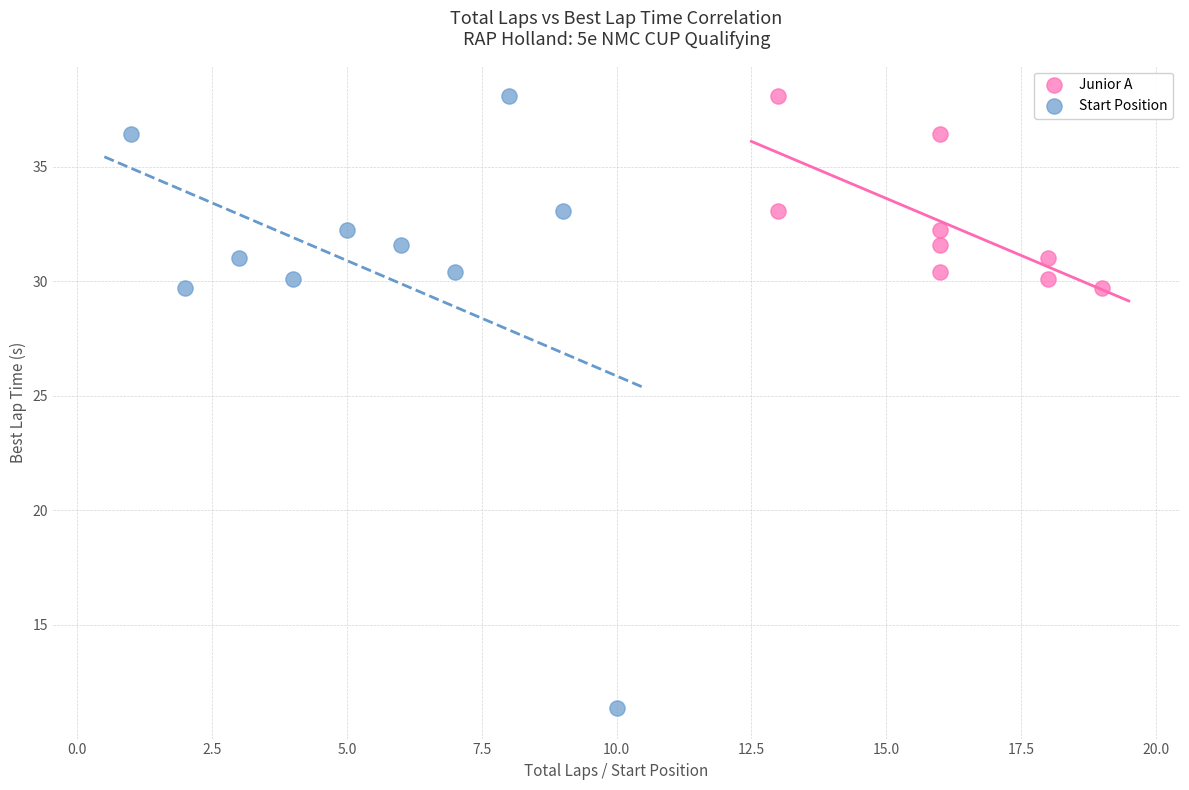

Which series contains the lowest Y value?

Start Position